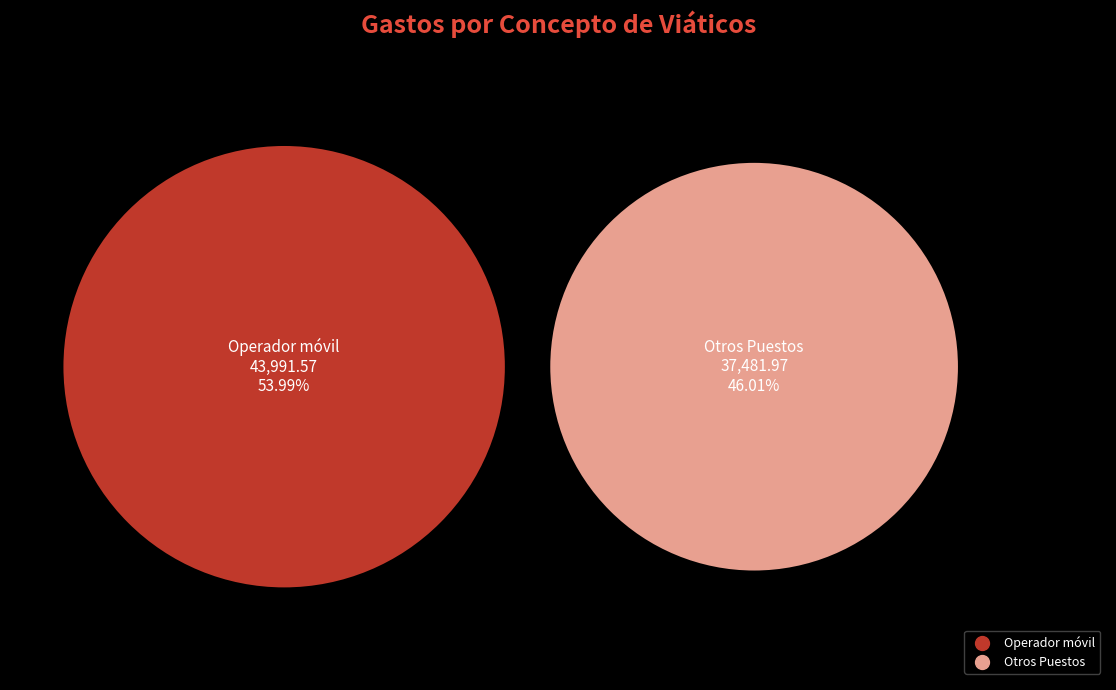

True or false: Analista Jurídico accounts for 8% of the total.

False